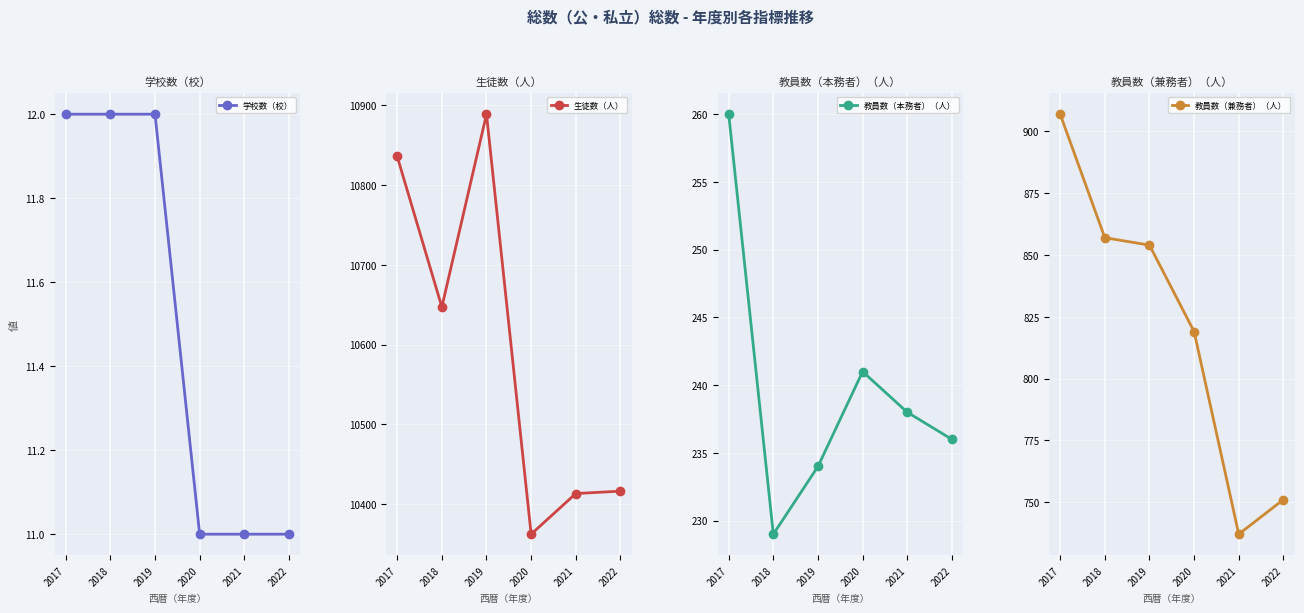

Reading right to left, extract all data points from this chart.

学校数（校）: 2022=11	2021=11	2020=11	2019=12	2018=12	2017=12
生徒数（人）: 2022=10416	2021=10413	2020=10362	2019=10889	2018=10647	2017=10836
教員数（本務者）（人）: 2022=236	2021=238	2020=241	2019=234	2018=229	2017=260
教員数（兼務者）（人）: 2022=751	2021=737	2020=819	2019=854	2018=857	2017=907